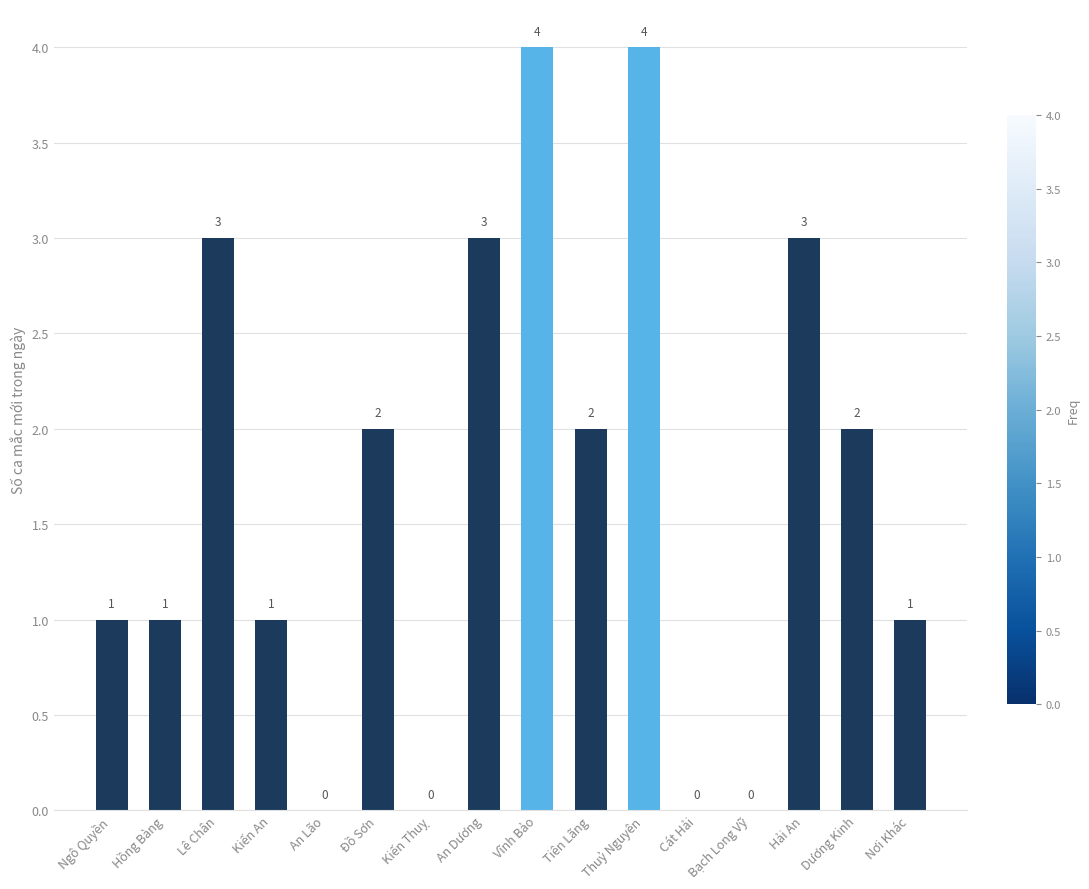

Count the values in the range 1 to 3.

10